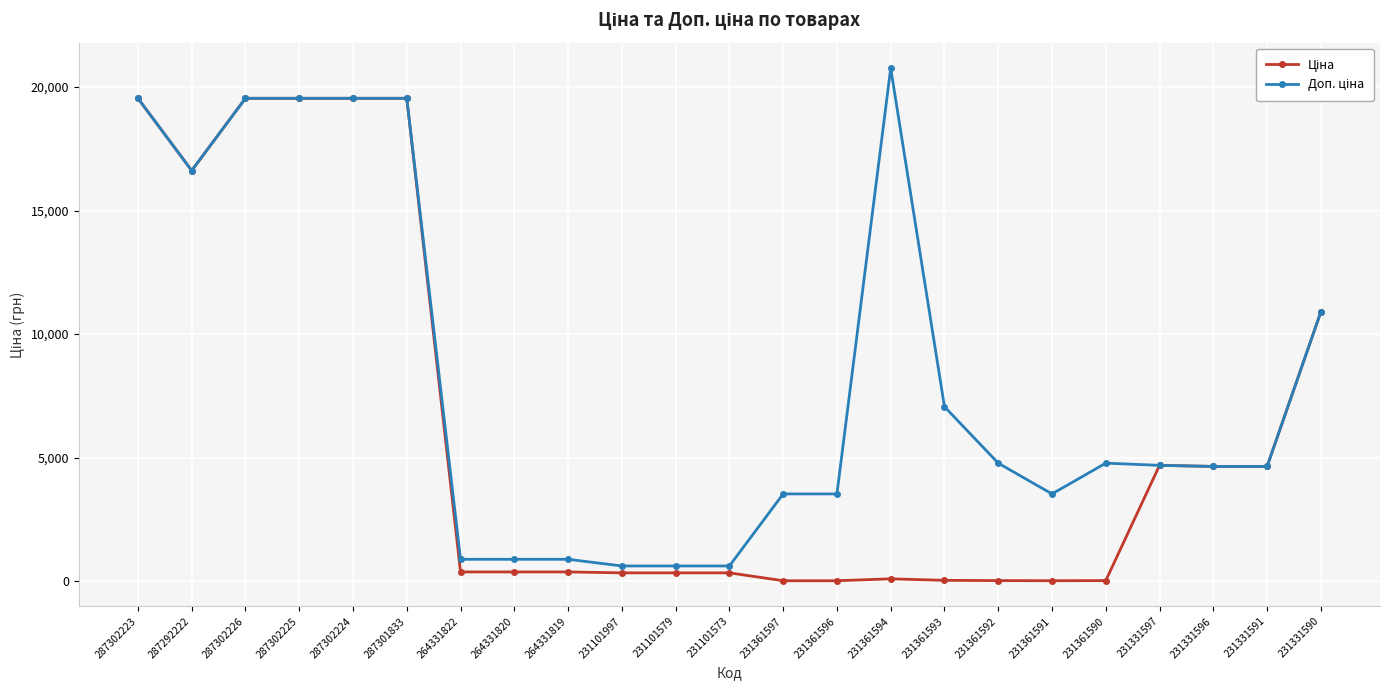

What is the total value across all series at 287302224?

39085.4